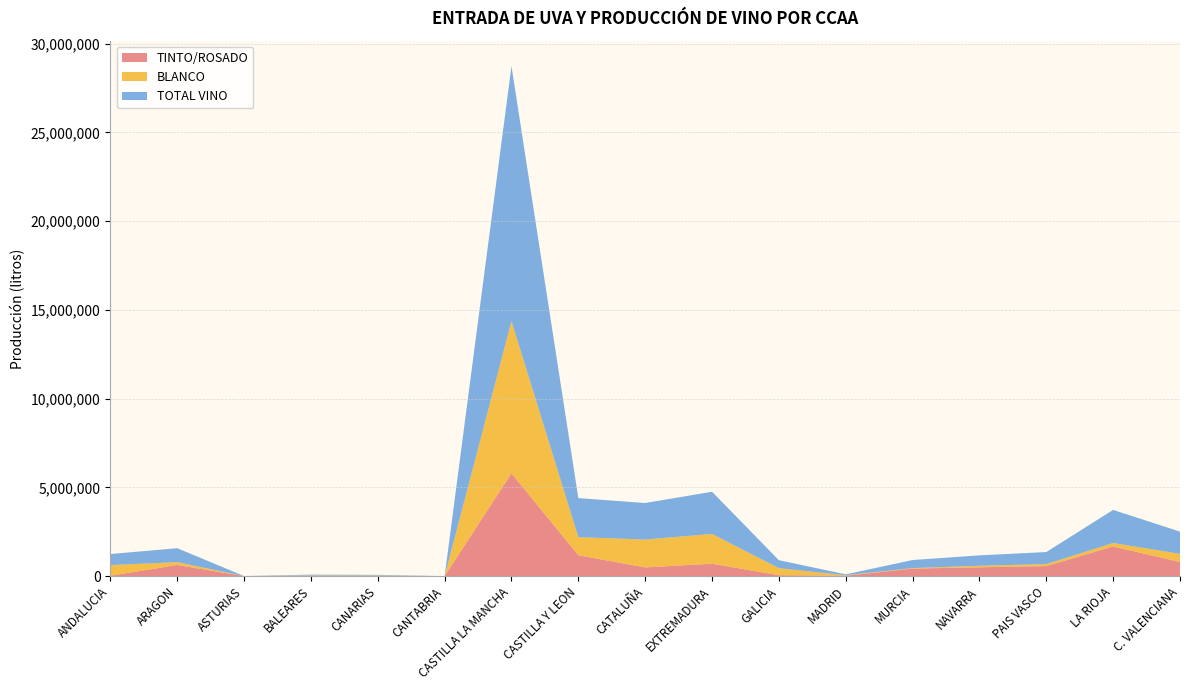

Reading left to right, what are all the values shown in this chart?

TINTO/ROSADO: 22179	628440	2242	25310	10315	0	5790092	1176905	492581	698398	54325	22555	423700	497775	565084	1671224	796152
BLANCO: 600576	159146	0	16893	25862	0	8573249	1021028	1567321	1679006	394886	27593	30114	87652	114183	195029	457846
TOTAL VINO: 622755	787586	2242	42203	36177	0	14363341	2197933	2059902	2377404	449211	50148	453814	585427	679267	1866253	1253998